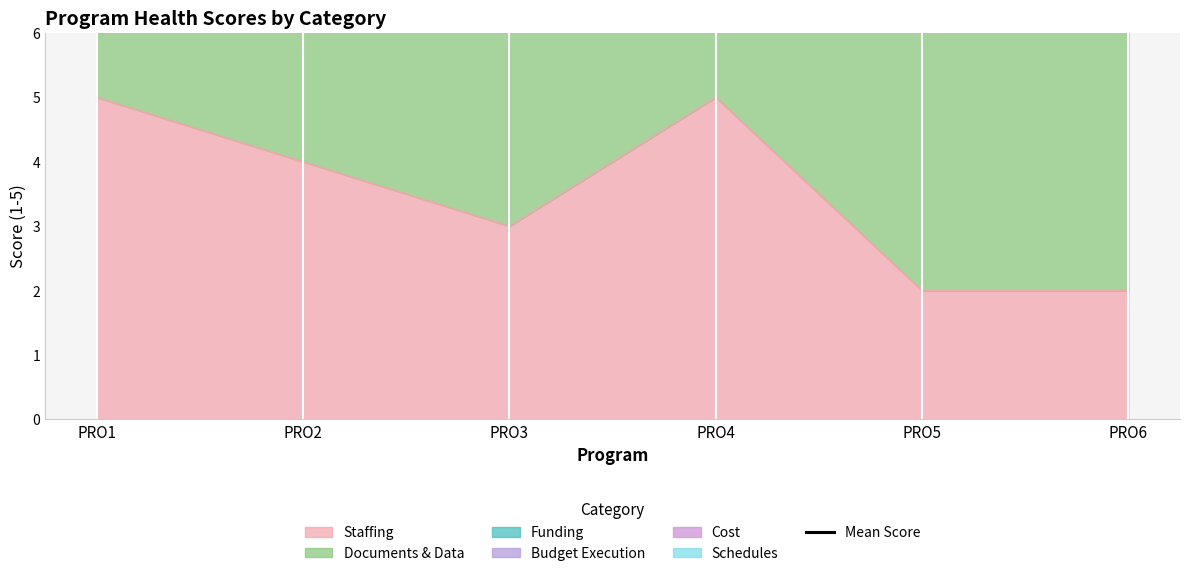

What is the sum of all values?

118.3